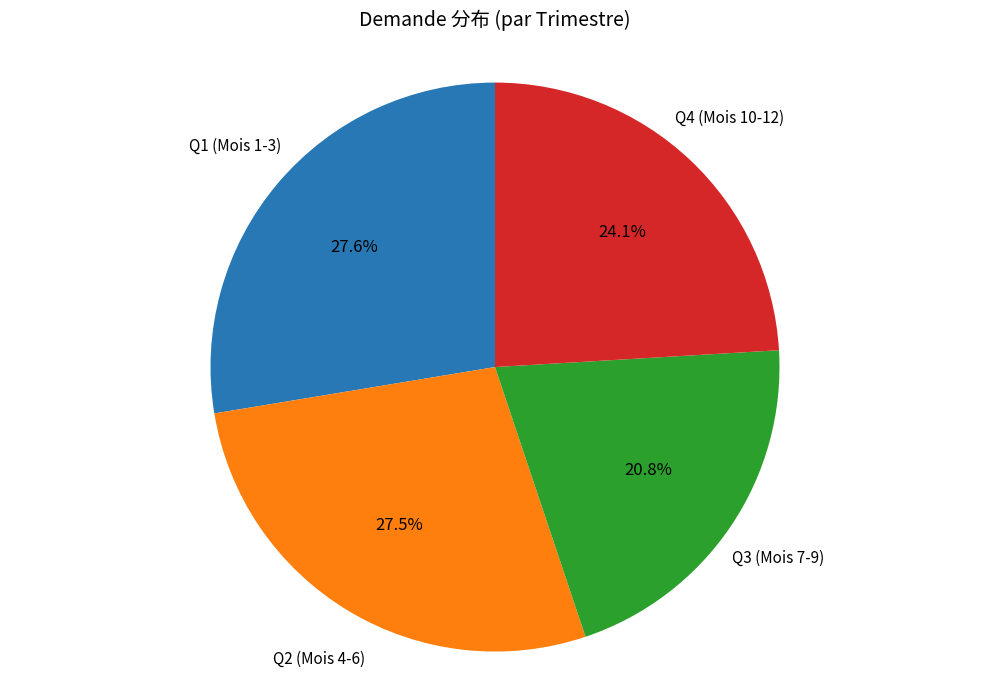

Is there a majority slice in this chart?

No